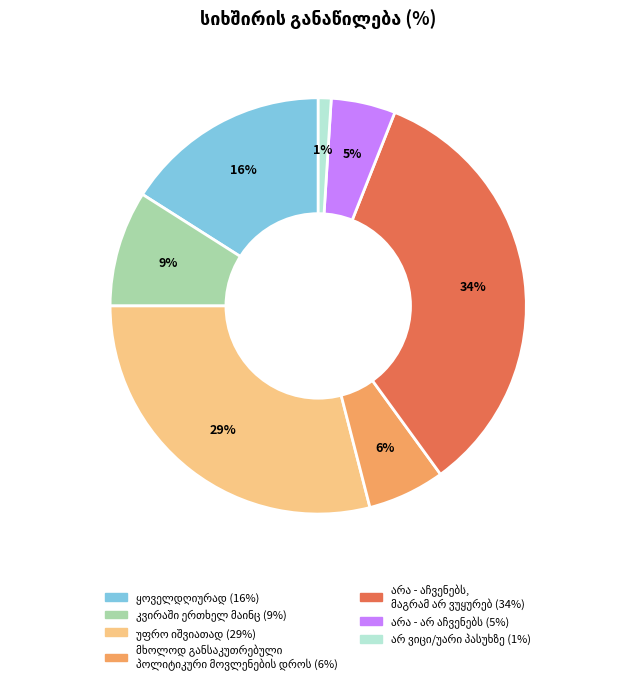

How many segments does this pie chart have?

7